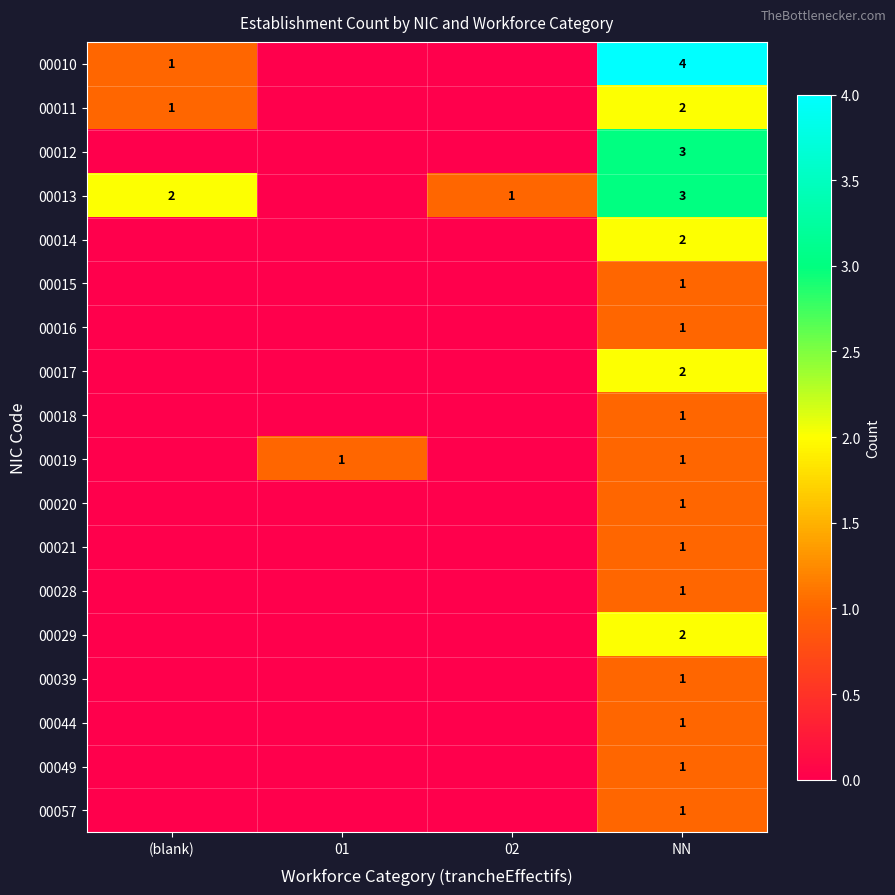

The value of 00011 at NN is 2. True or false?

True